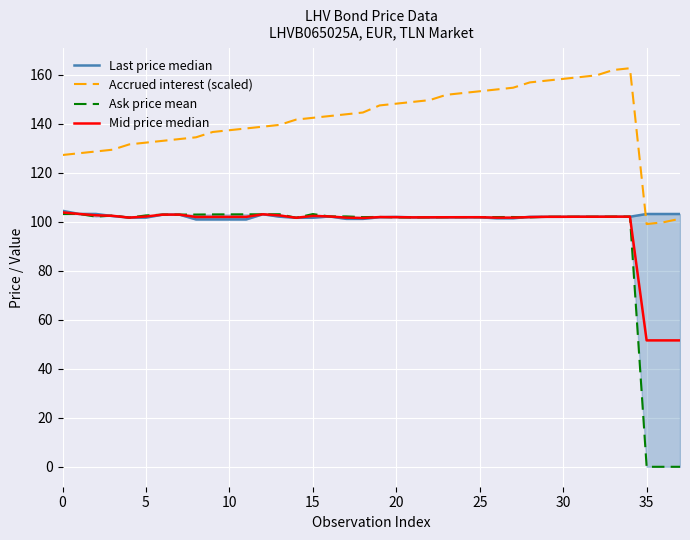

What is the label of the 13th point from the left?

12